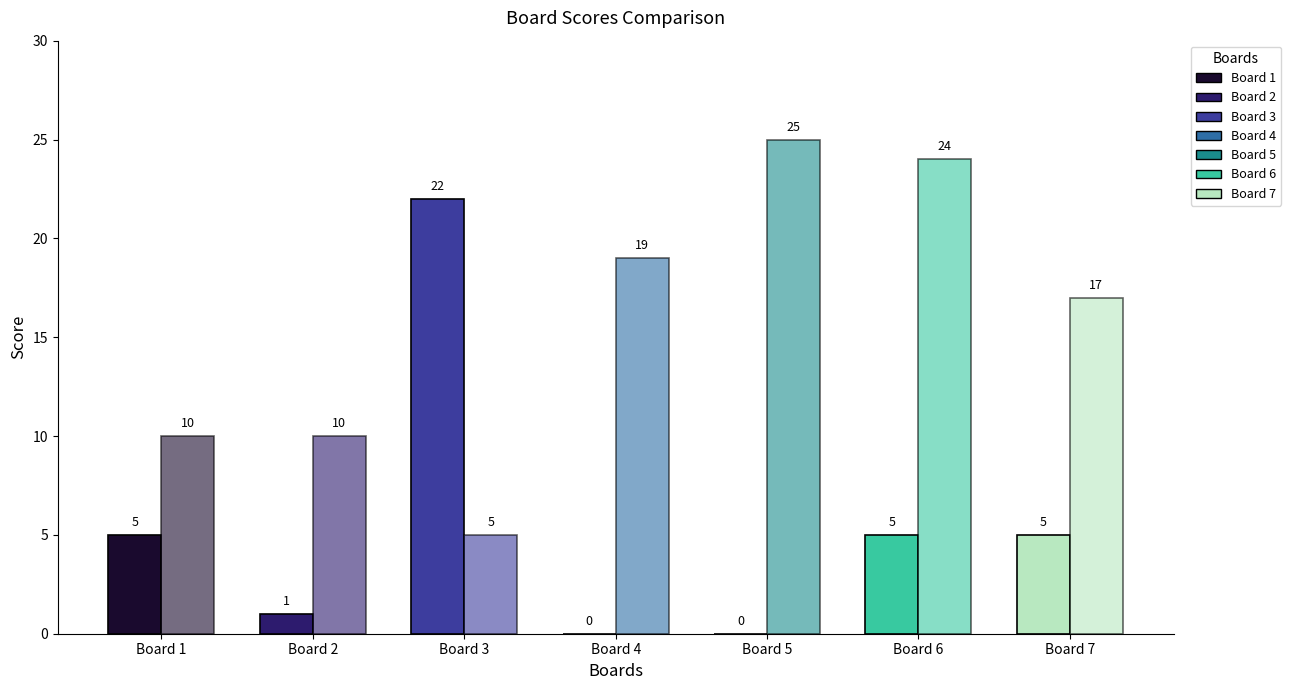

The value of Score 1 at Board 7 is 5. True or false?

True